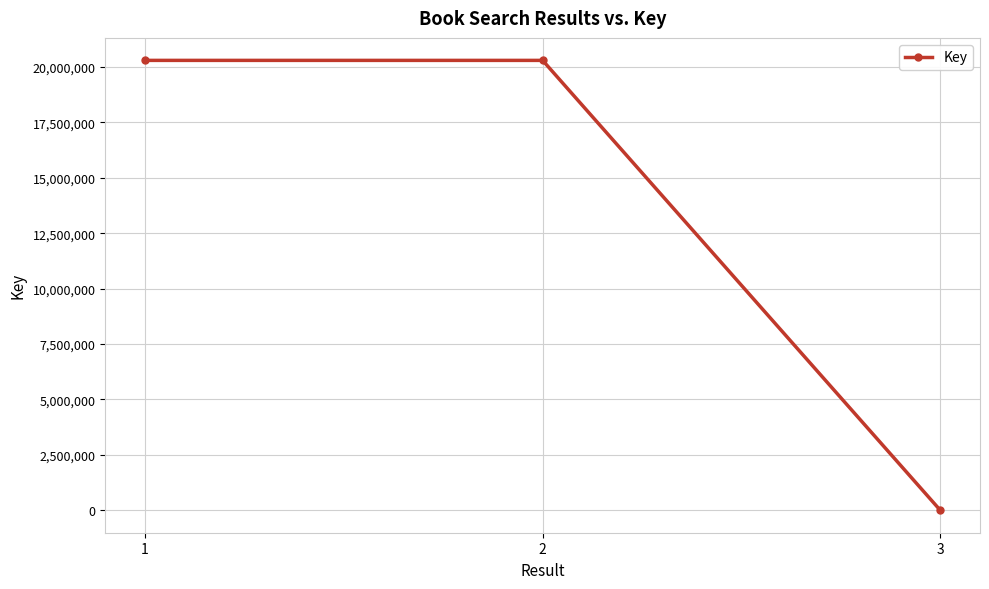

Where does the data first go above 20302193?

1